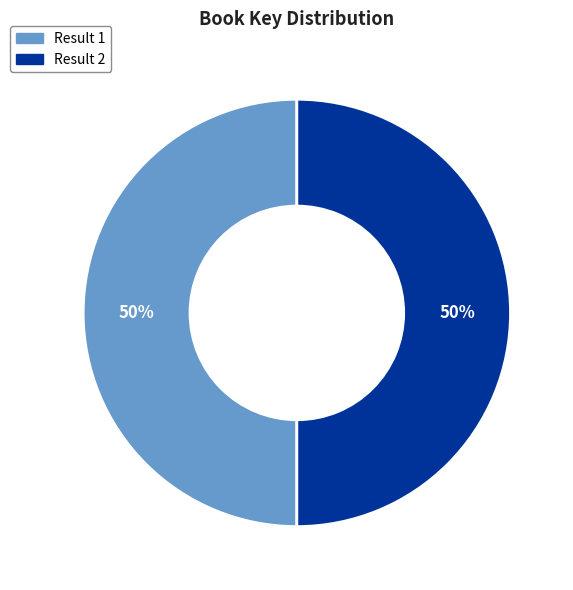

To the nearest percent, what is the average slice percentage?

50%